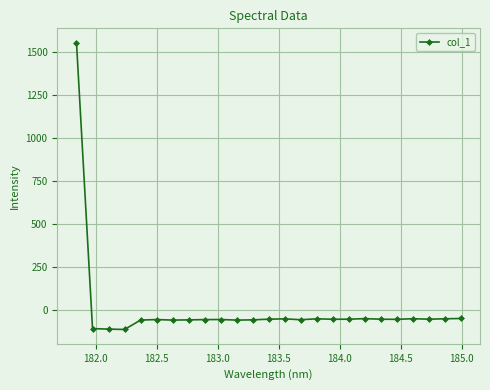

What is the minimum value shown in the chart?

-112.1